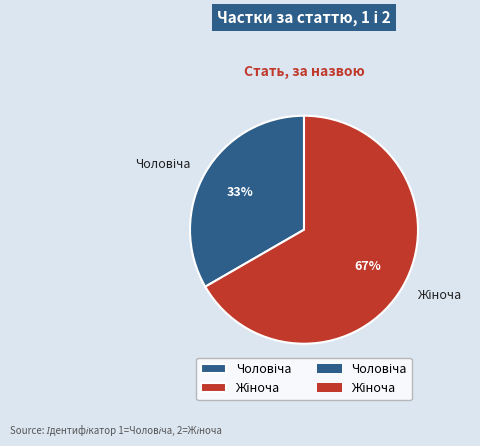

To the nearest percent, what is the average slice percentage?

50%